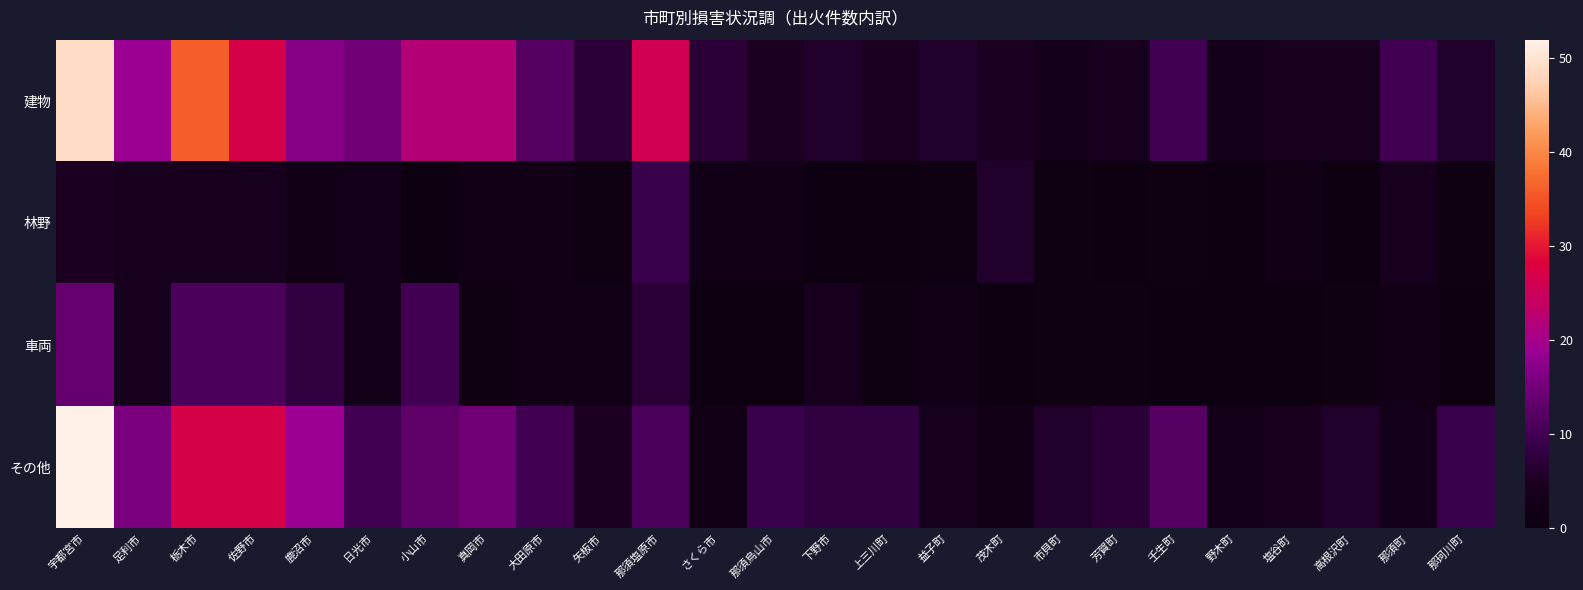

What is the spread (max minus min) of values at 日光市?

12